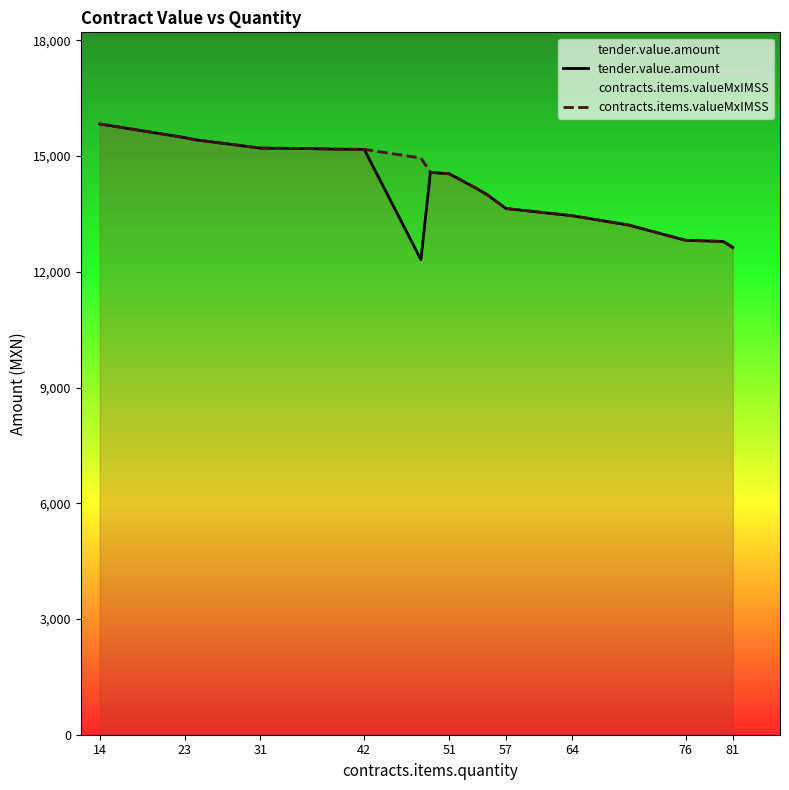

Count the number of data series in this chart.

2